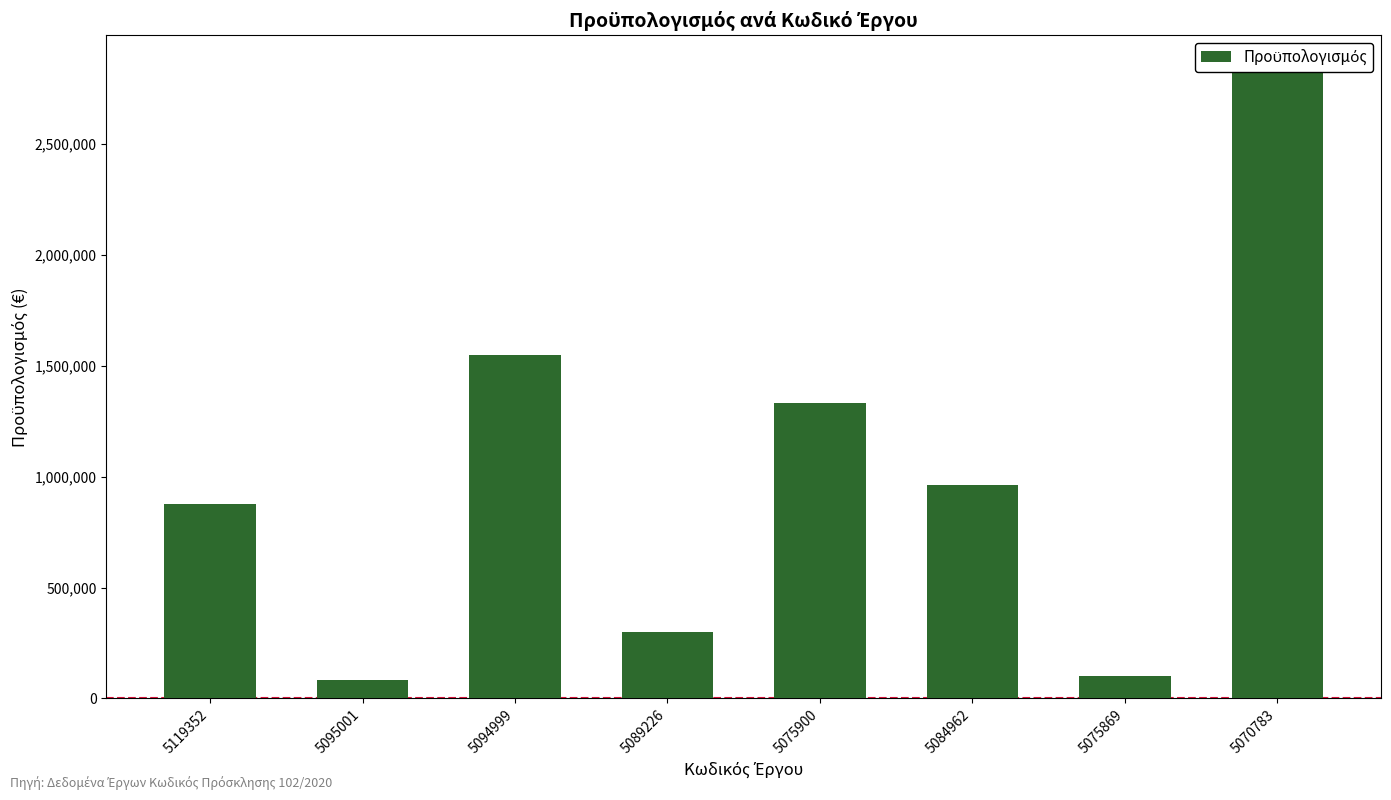

List the labels in order of value, largest first.

5070783, 5094999, 5075900, 5084962, 5119352, 5089226, 5075869, 5095001